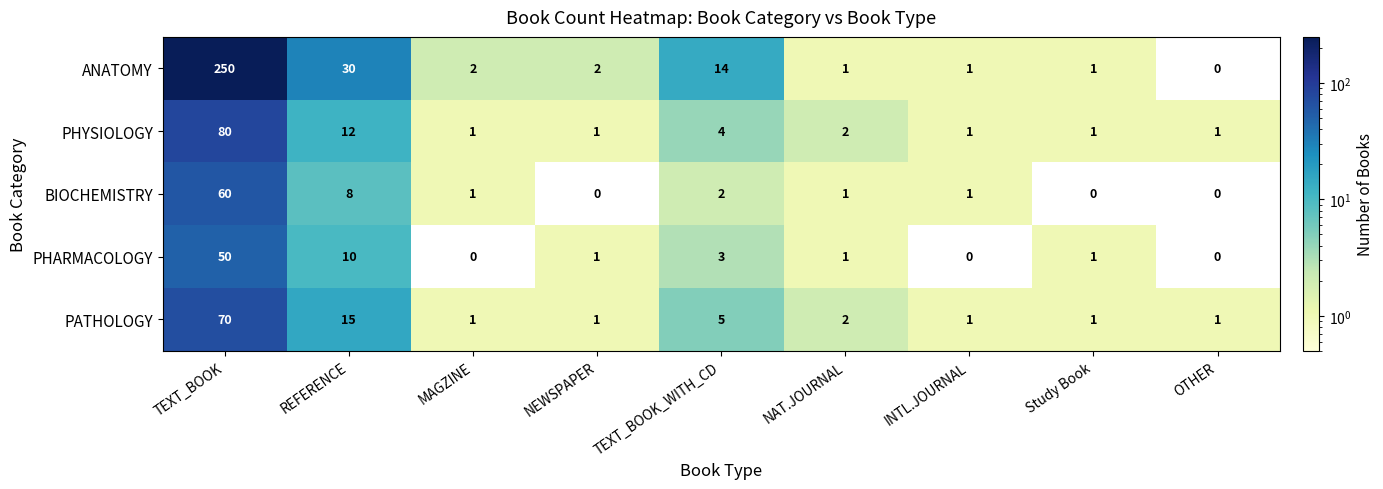

Which series has the largest total across all categories?

ANATOMY